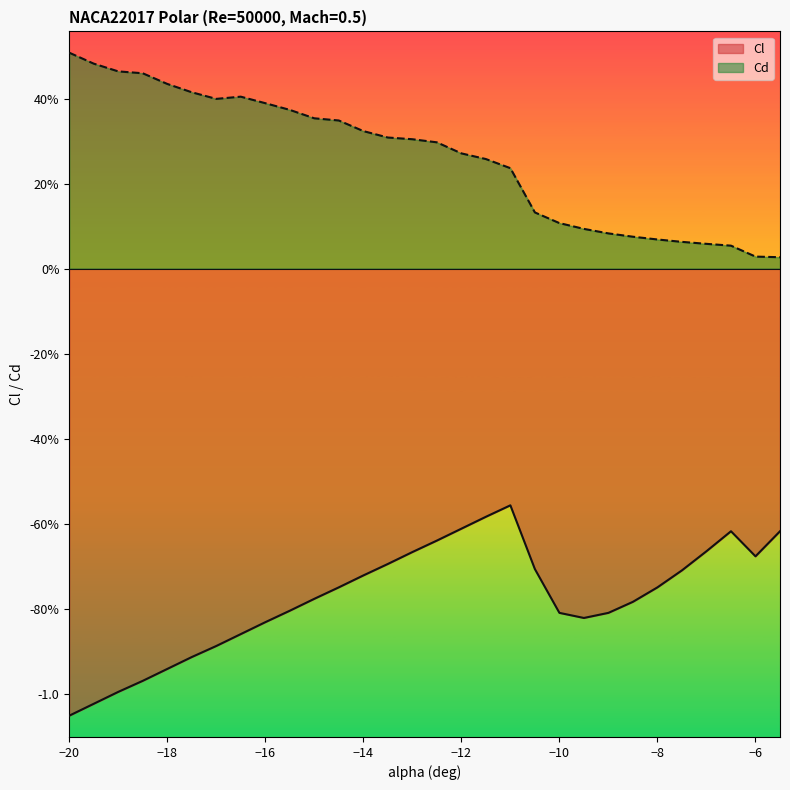

Reading left to right, transcribe all the data shown in this chart.

Cl: -1.1	-1.0	-1.0	-1.0	-0.9	-0.9	-0.9	-0.9	-0.8	-0.8	-0.8	-0.8	-0.7	-0.7	-0.7	-0.6	-0.6	-0.6	-0.6	-0.7	-0.8	-0.8	-0.8	-0.8	-0.8	-0.7	-0.7	-0.6	-0.7	-0.6
Cd: 0.5	0.5	0.5	0.5	0.4	0.4	0.4	0.4	0.4	0.4	0.4	0.3	0.3	0.3	0.3	0.3	0.3	0.3	0.2	0.1	0.1	0.1	0.1	0.1	0.1	0.1	0.1	0.1	0.0	0.0